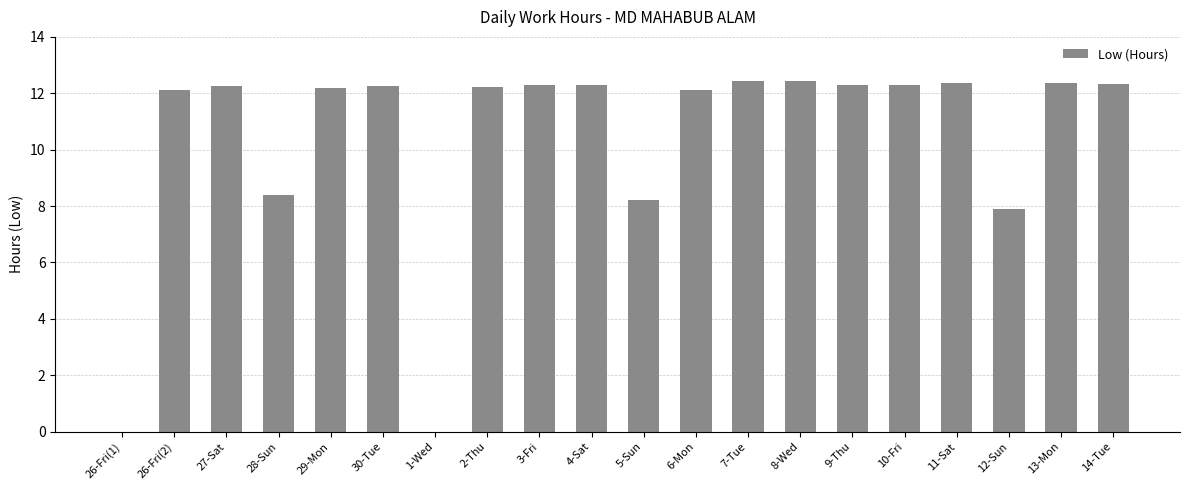

Where is the data nearest to the value 6?

12-Sun